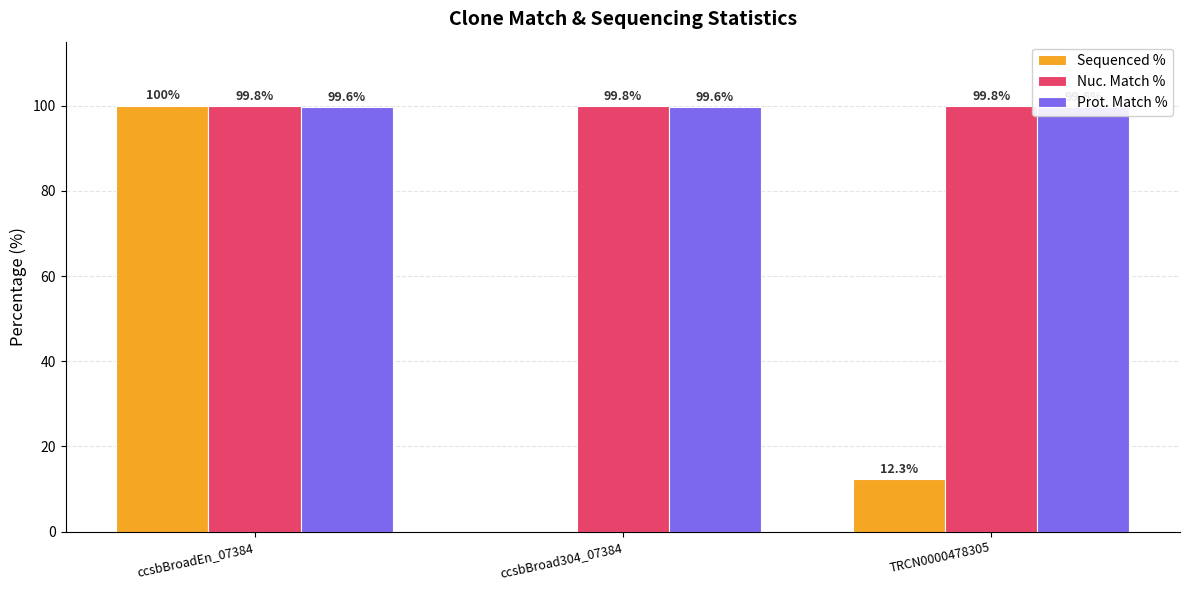

Rank the series by their maximum value, from highest to lowest.

Sequenced %, Nuc. Match %, Prot. Match %